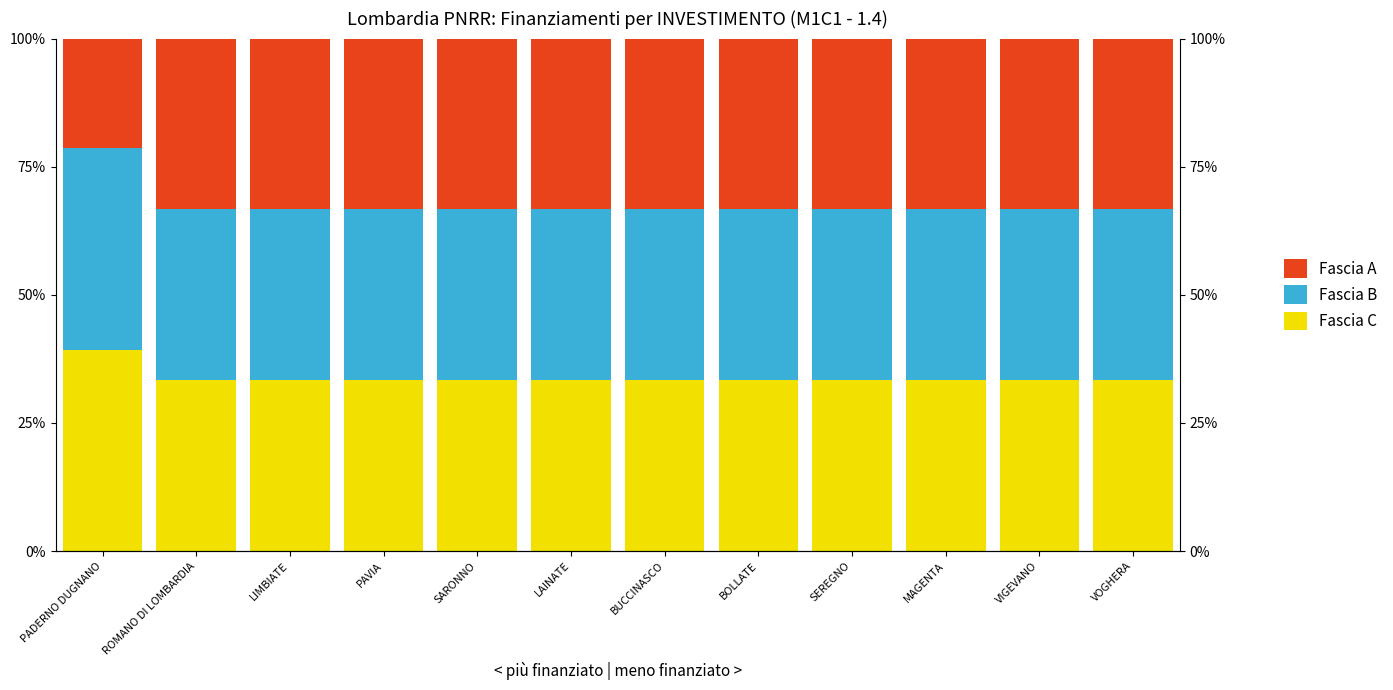

What is the sum of all Fascia A values?

3.9